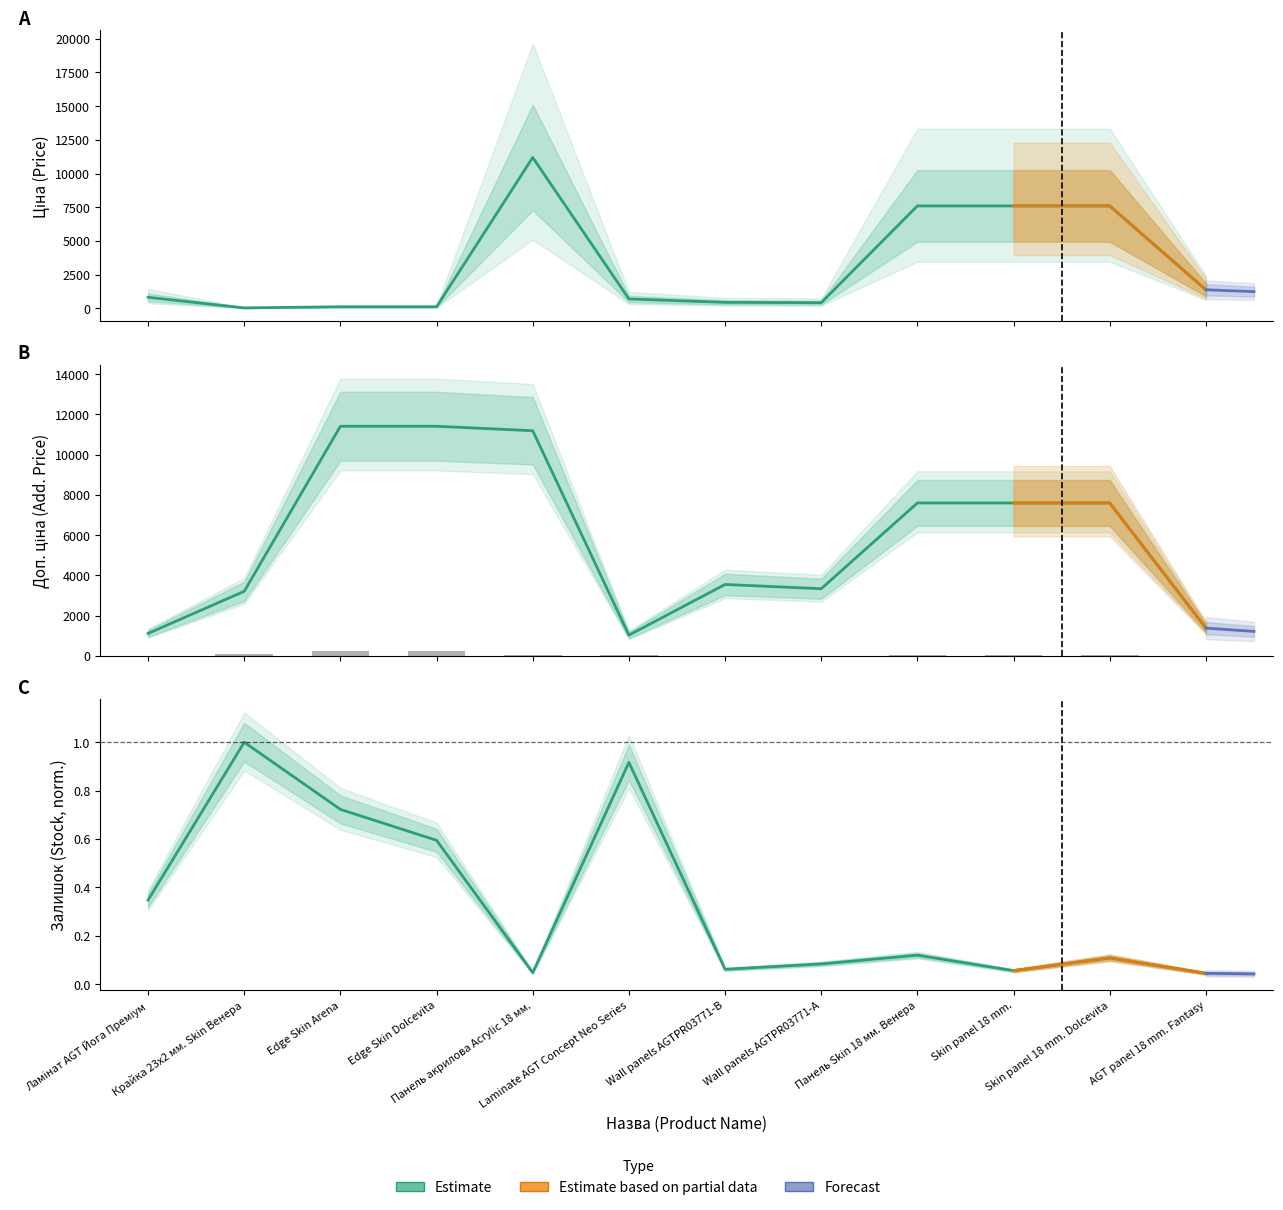

At AGT panel 18 mm. Fantasy, list the series in order from smallest to largest.

Залишок, Доп. ціна, Ціна